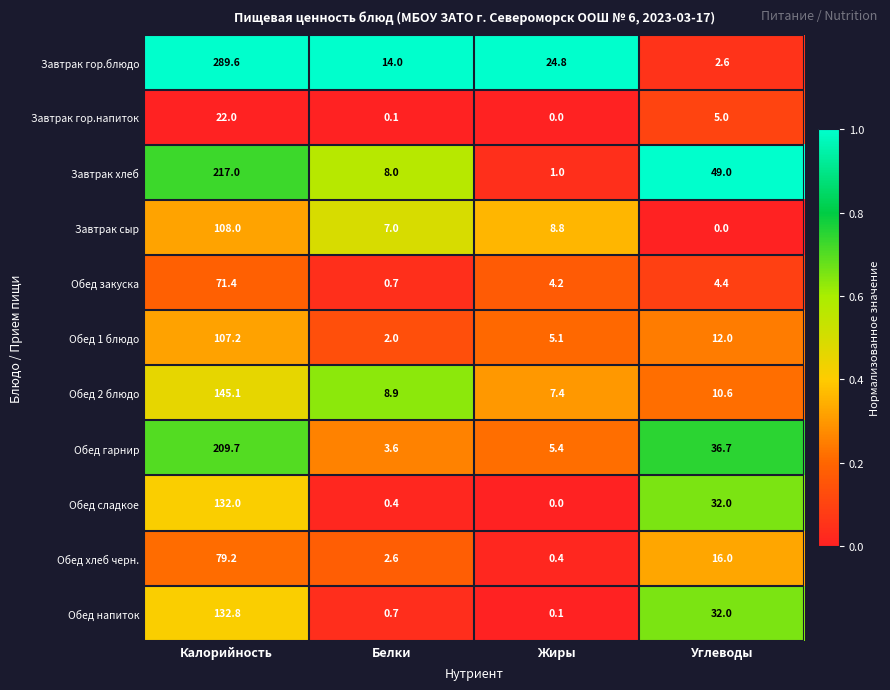

Where is Обед гарнир nearest to the value 106?

Углеводы